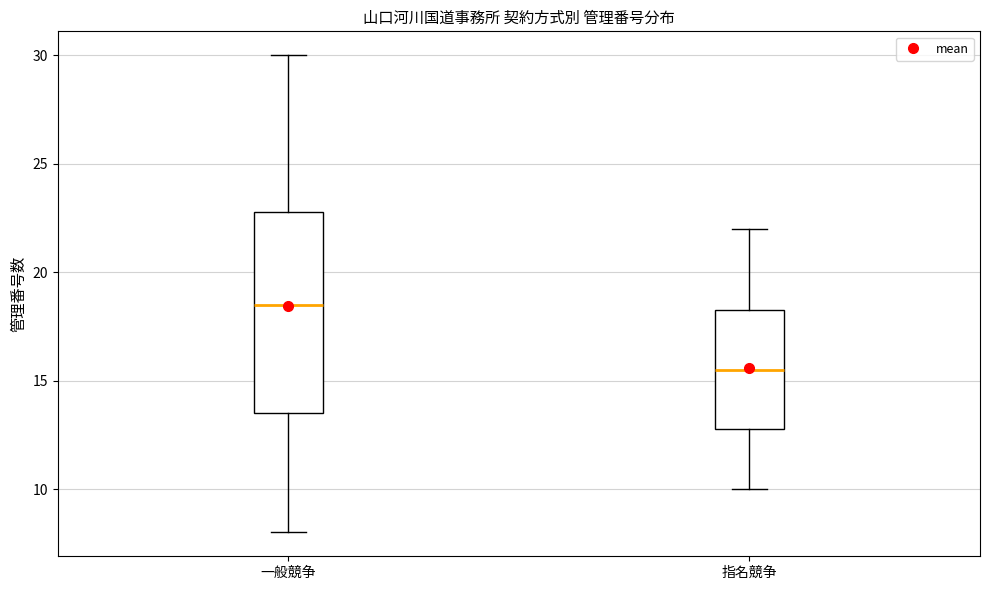

Which box has the lowest median line?

指名競争